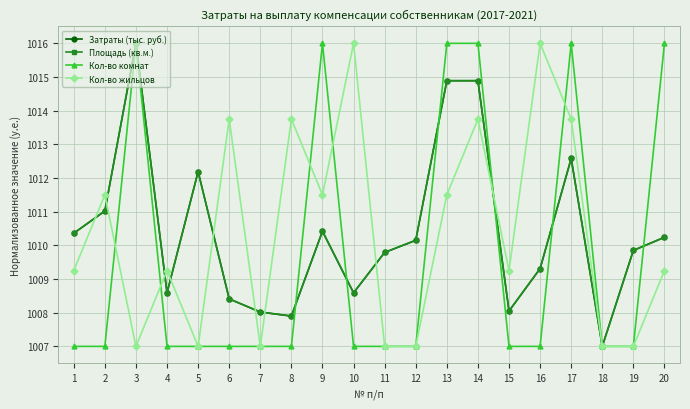

Which series changed the most between 1 and 13?

Кол-во комнат